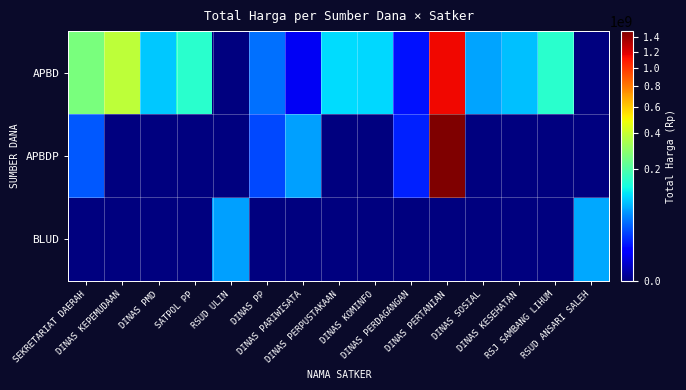

What is the maximum value shown in the chart?

1486800150